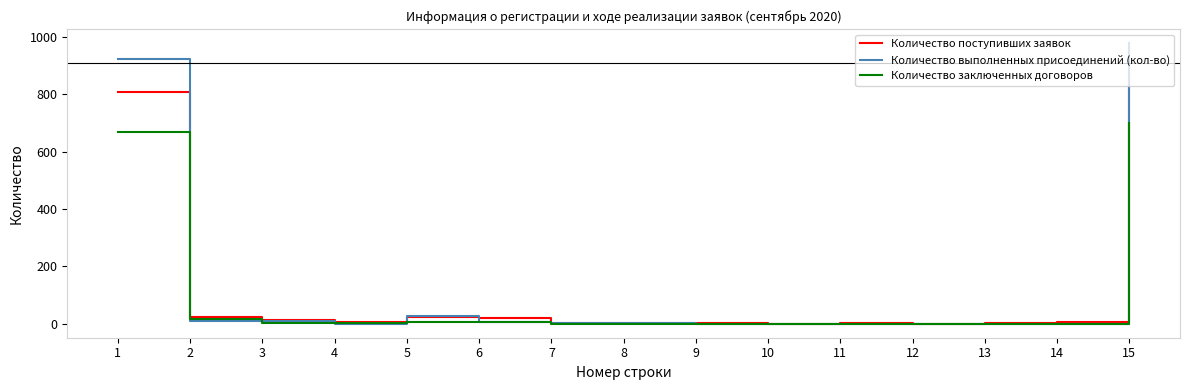

Between which two adjacent categories do Количество выполненных присоединений (кол-во) and Количество поступивших заявок first intersect?

1 and 2